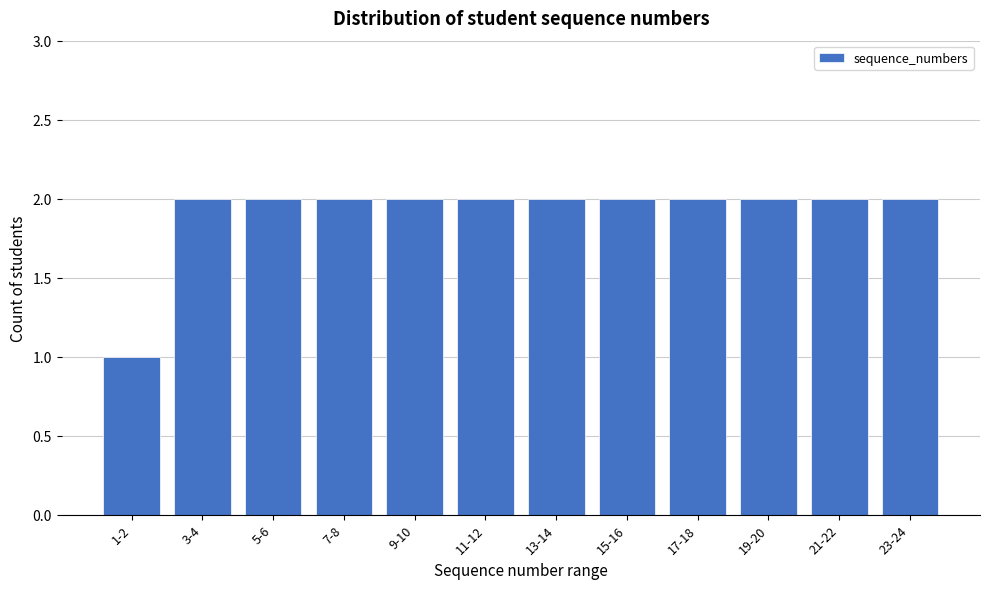

Reading left to right, transcribe all the data shown in this chart.

1	2	2	2	2	2	2	2	2	2	2	2